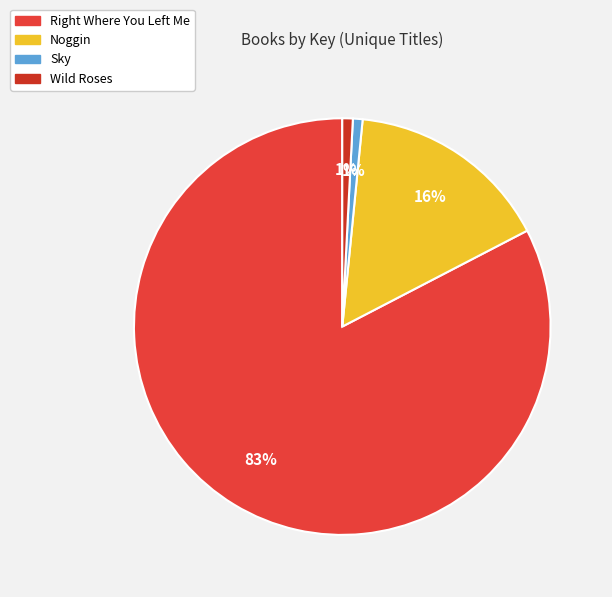

How many segments does this pie chart have?

4